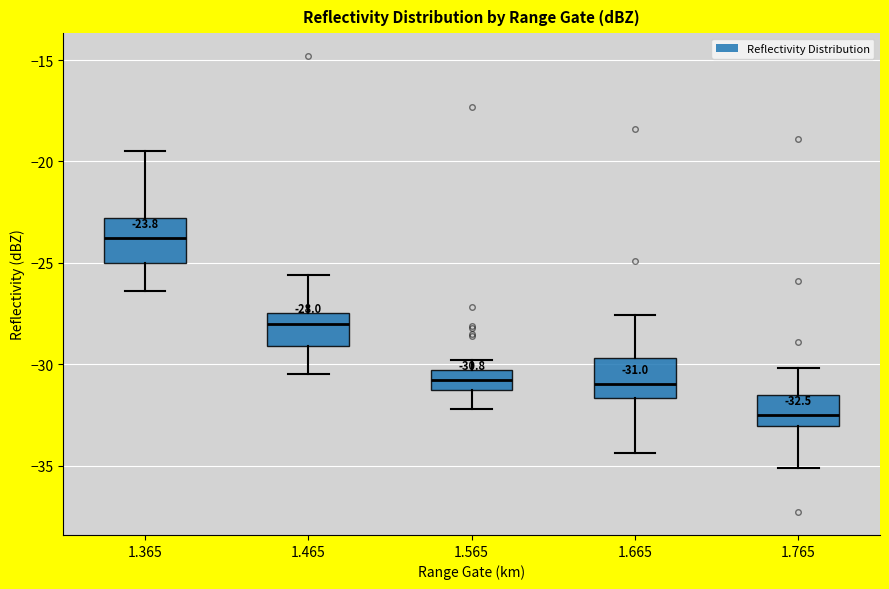

Which box has the highest median line?

1.365